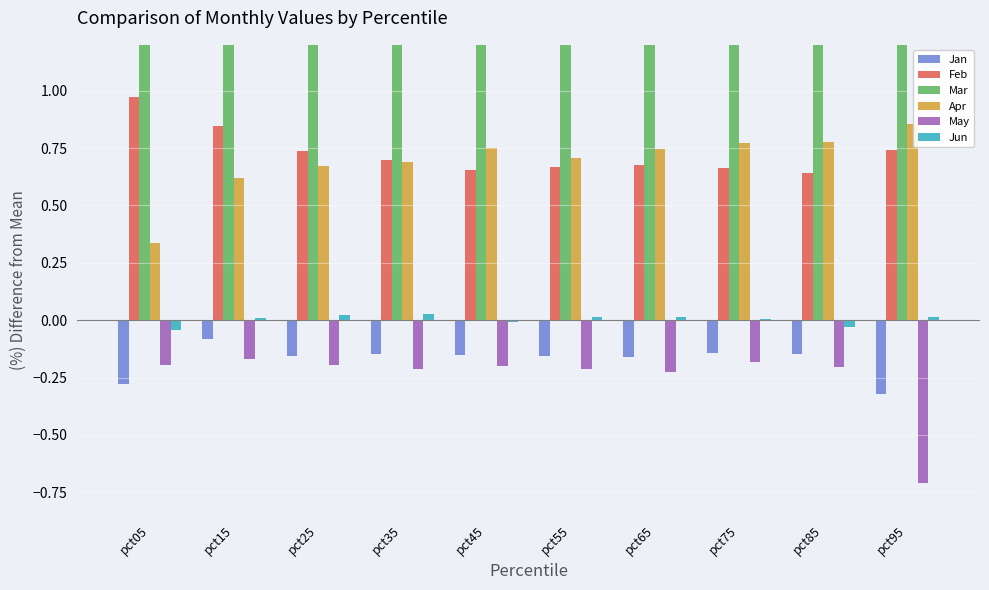

What is the difference between the maximum and minimum values in the Jan series?

0.2